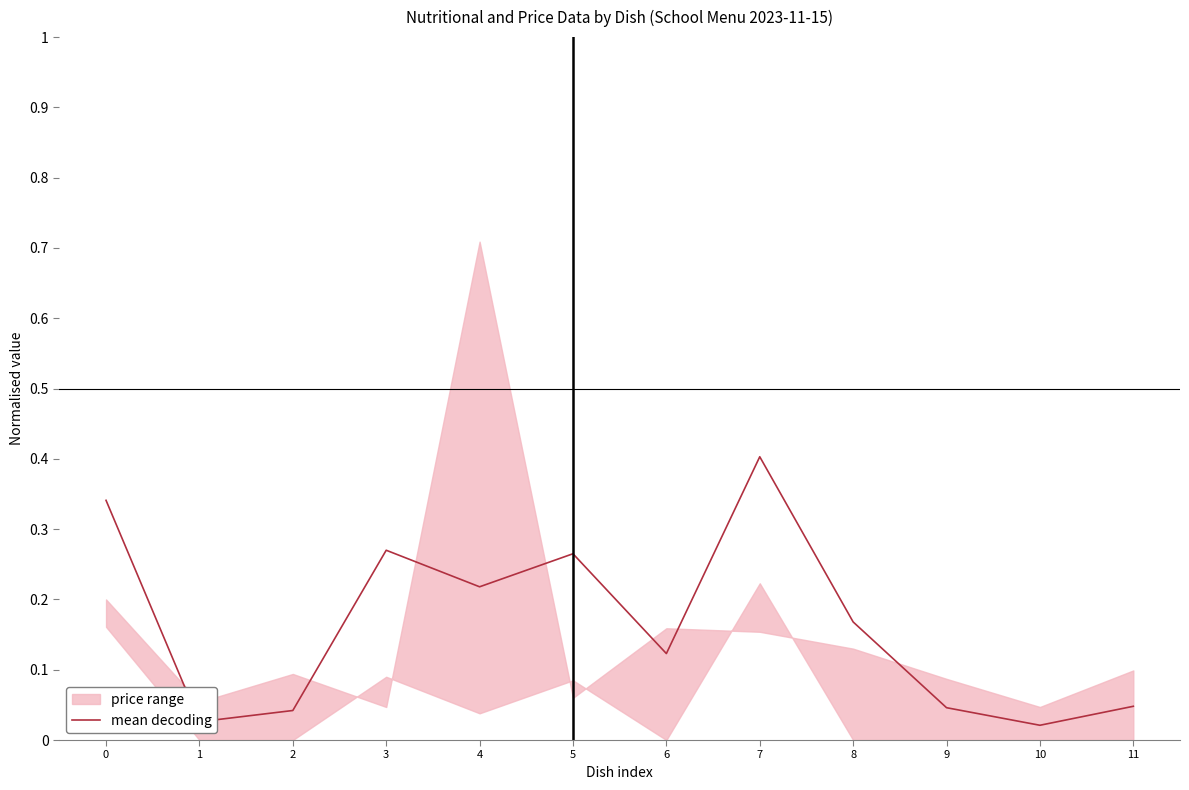

Read the value at 3.

0.3